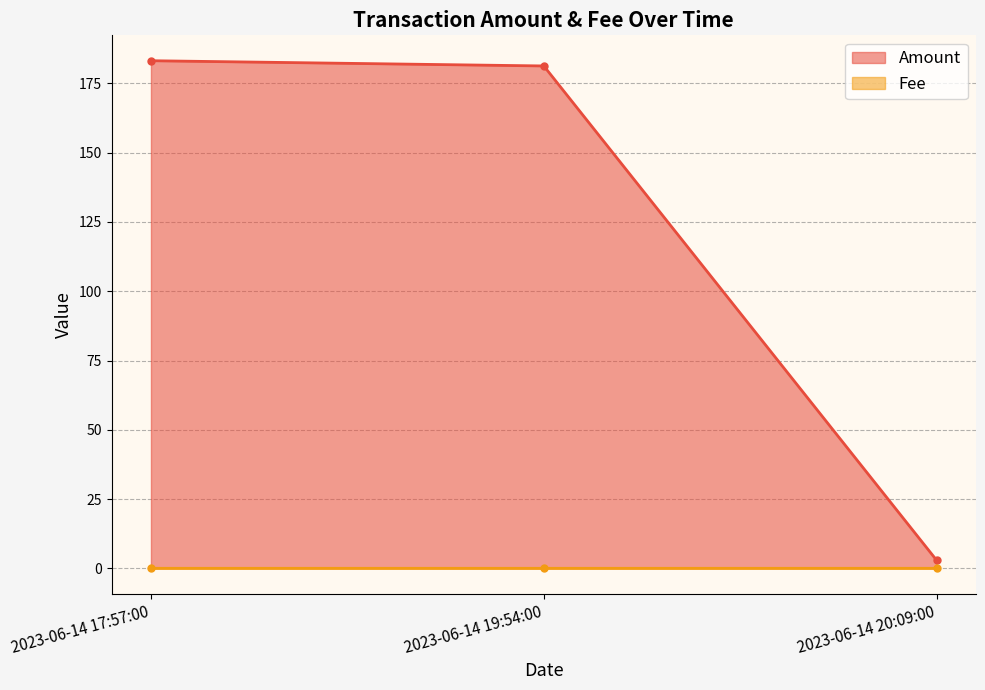

Between 2023-06-14 17:57:00 and 2023-06-14 19:54:00, which series saw the biggest shift?

Amount